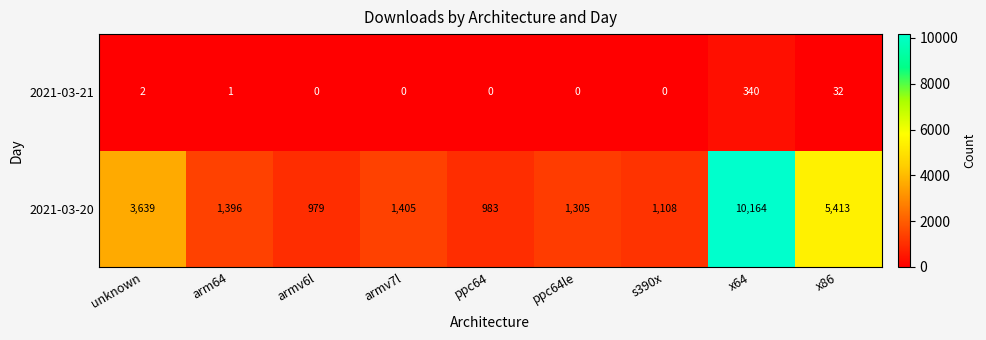

How many series are shown in this chart?

2